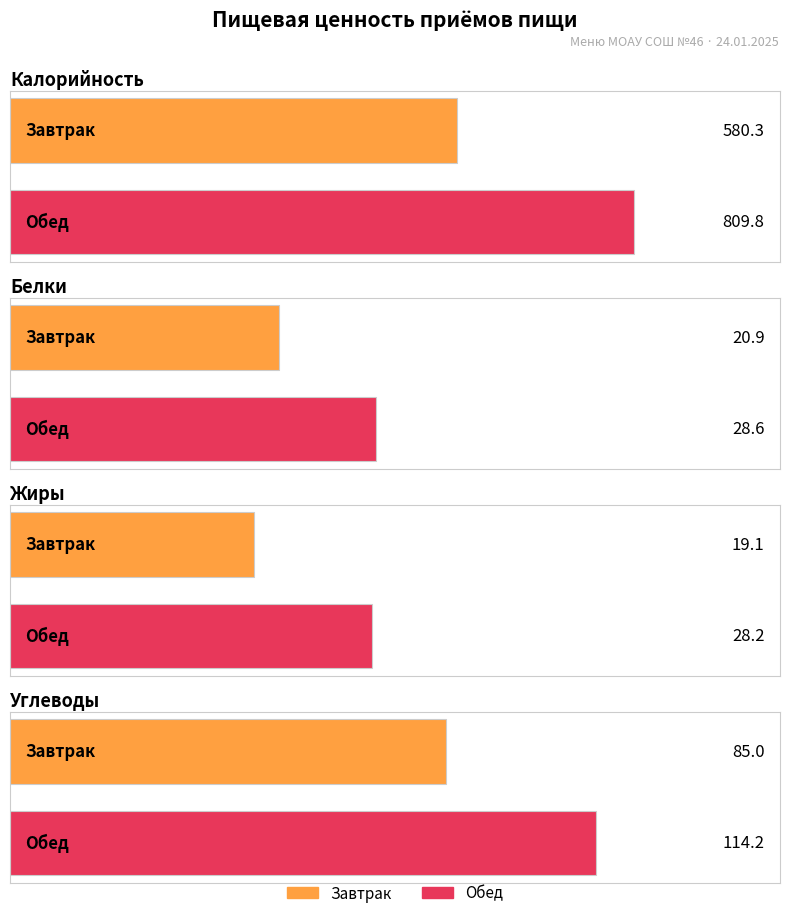

Reading left to right, extract all data points from this chart.

Калорийность: 580.3	809.8
Белки: 20.9	28.6
Жиры: 19.1	28.2
Углеводы: 85.0	114.2